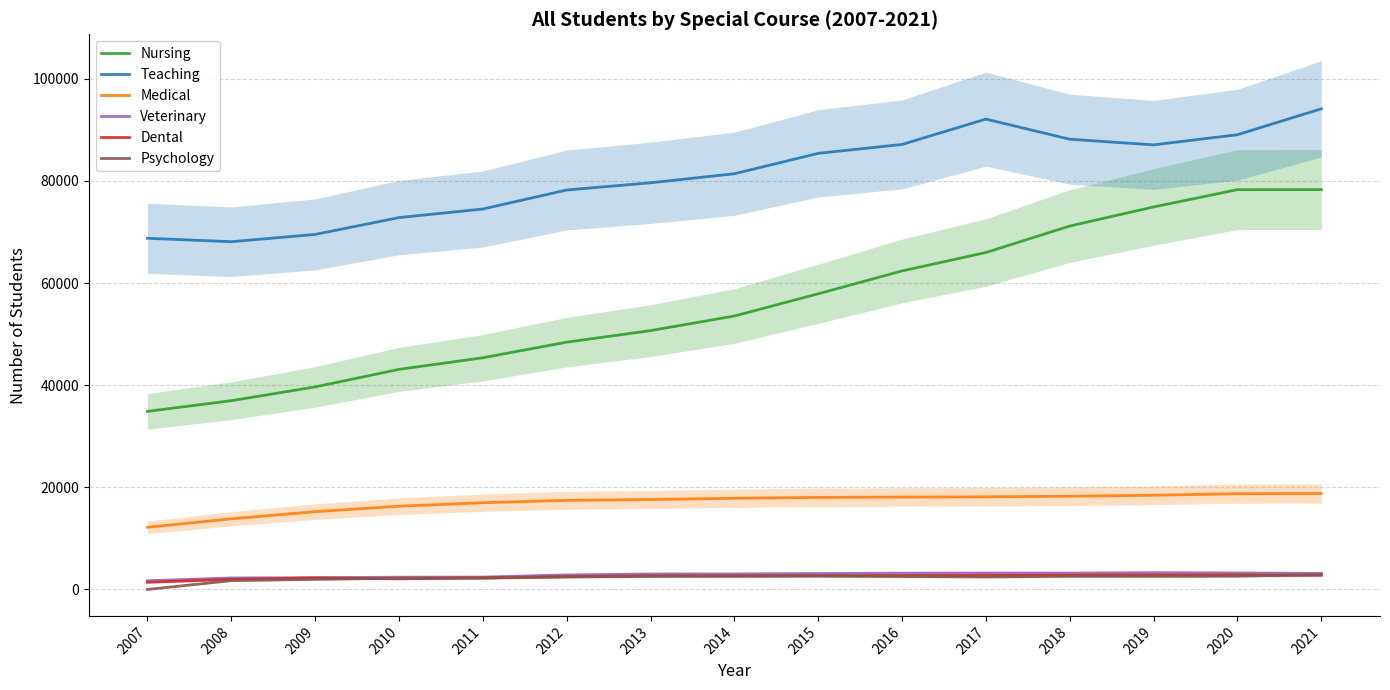

Which series changed the most between 2007 and 2019?

Nursing